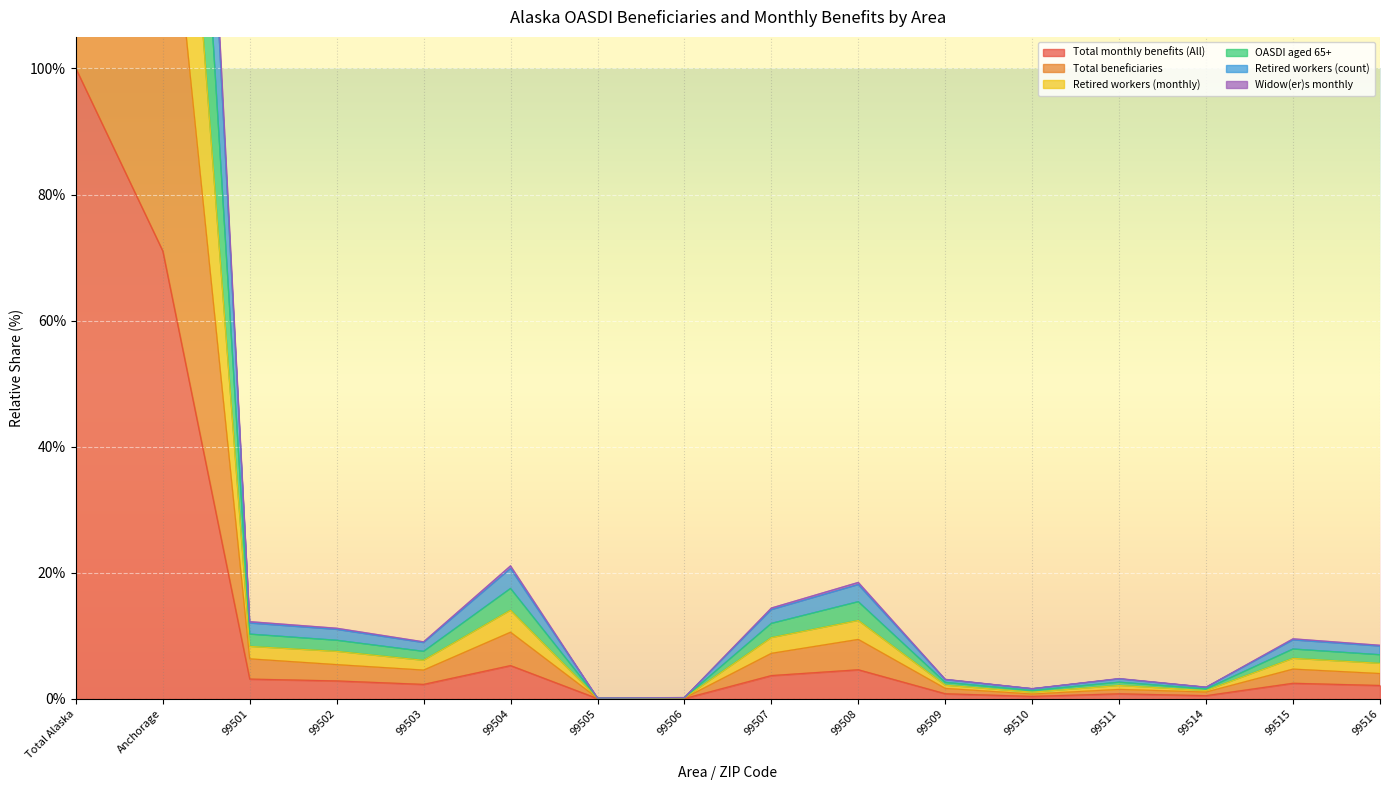

Reading right to left, transcribe all the data shown in this chart.

Total monthly benefits (All): 99516=2.1	99515=2.5	99514=0.5	99511=0.8	99510=0.4	99509=0.8	99508=4.6	99507=3.7	99506=0.1	99505=0.1	99504=5.3	99503=2.3	99502=2.9	99501=3.1	Anchorage=71.0	Total Alaska=100.0
Total beneficiaries: 99516=4.0	99515=4.7	99514=1.1	99511=1.5	99510=0.8	99509=1.7	99508=9.4	99507=7.2	99506=0.1	99505=0.1	99504=10.6	99503=4.6	99502=5.4	99501=6.4	Anchorage=141.6	Total Alaska=199.9
Retired workers (monthly): 99516=8.4	99515=9.4	99514=1.8	99511=3.2	99510=1.6	99509=3.1	99508=18.1	99507=14.2	99506=0.2	99505=0.2	99504=20.7	99503=8.9	99502=11.0	99501=12.0	Anchorage=276.9	Total Alaska=393.4
OASDI aged 65+: 99516=8.5	99515=9.5	99514=1.9	99511=3.2	99510=1.6	99509=3.1	99508=18.5	99507=14.4	99506=0.2	99505=0.2	99504=21.1	99503=9.1	99502=11.2	99501=12.3	Anchorage=282.0	Total Alaska=400.7
Retired workers (count): 99516=7.0	99515=7.9	99514=1.6	99511=2.7	99510=1.3	99509=2.6	99508=15.4	99507=12.0	99506=0.2	99505=0.1	99504=17.5	99503=7.5	99502=9.3	99501=10.3	Anchorage=234.0	Total Alaska=331.8
Widow(er)s monthly: 99516=5.6	99515=6.4	99514=1.3	99511=2.1	99510=1.1	99509=2.2	99508=12.4	99507=9.7	99506=0.2	99505=0.1	99504=14.1	99503=6.1	99502=7.5	99501=8.3	Anchorage=189.3	Total Alaska=267.6